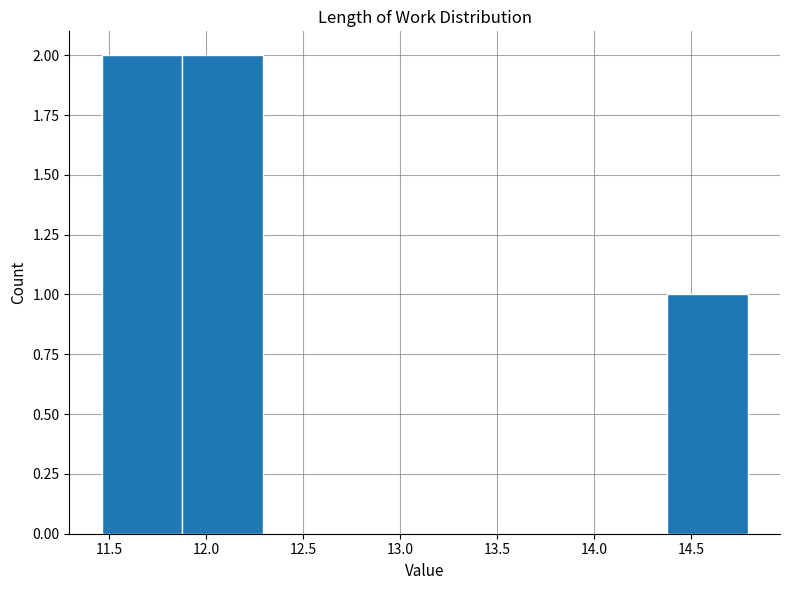

Reading left to right, list every bar in this chart as the range it spans on the x-axis followed by its height. Neither the bar edges nor the heights are printed on the chart, so give them approximately, as read against the axes.

11.45 to 11.90: 2
11.90 to 12.30: 2
12.30 to 12.70: 0
12.70 to 13.15: 0
13.15 to 13.55: 0
13.55 to 13.95: 0
13.95 to 14.35: 0
14.35 to 14.80: 1